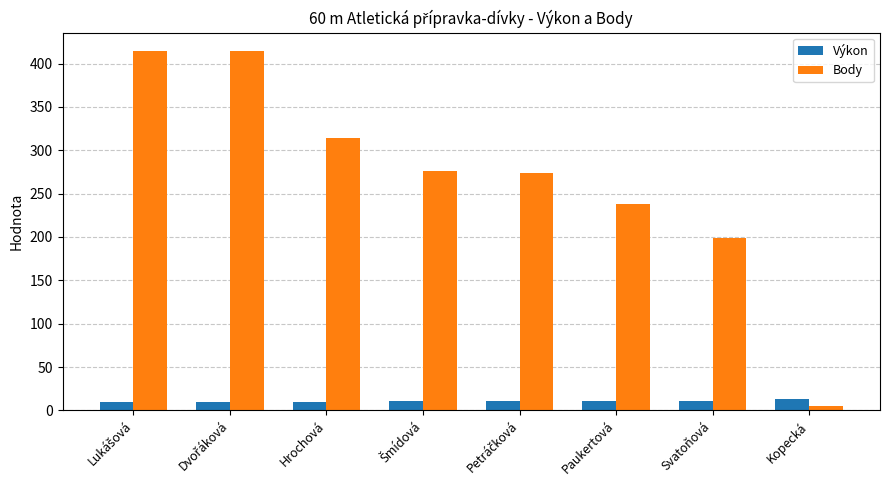

How many data points in Výkon are above 10?

6